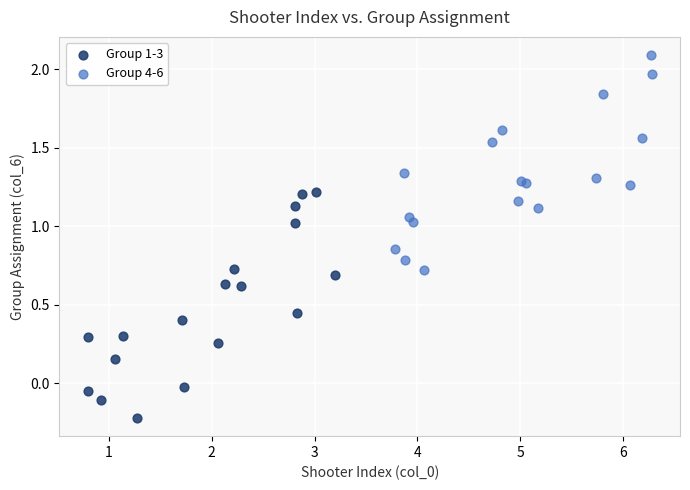

Which series contains the highest Y value?

Group 4-6